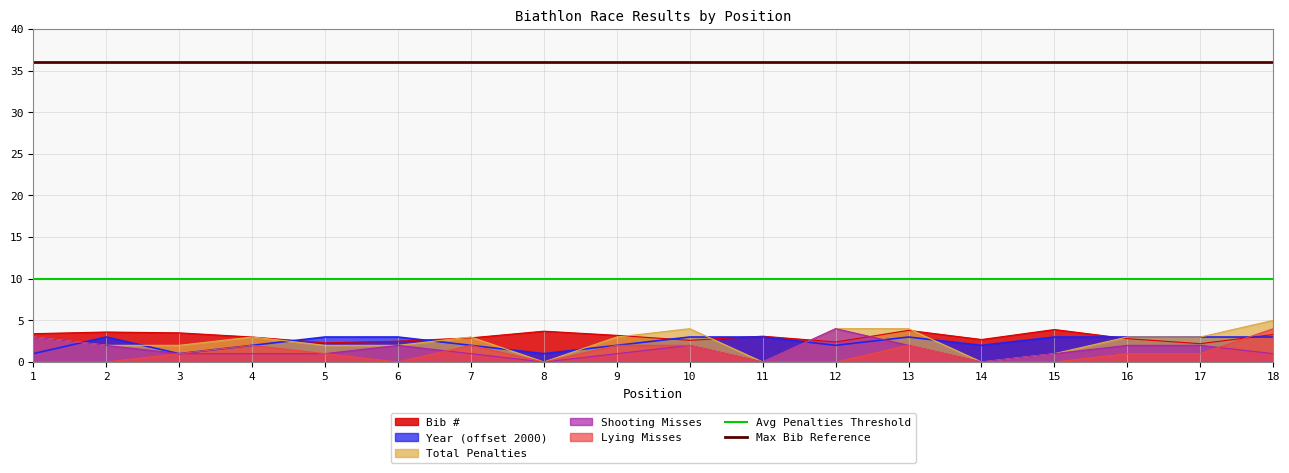

The Lying Misses series shows 0.0 at 2. True or false?

True